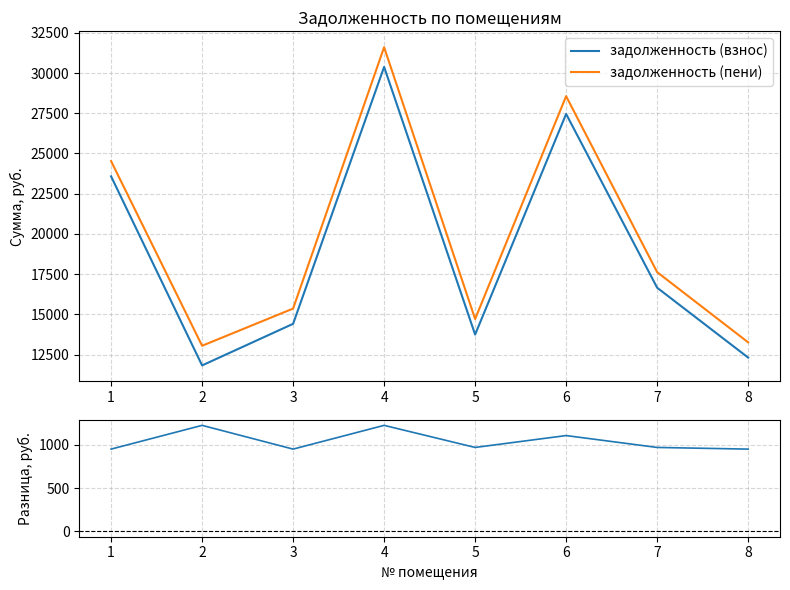

How many lines are shown in the chart?

3